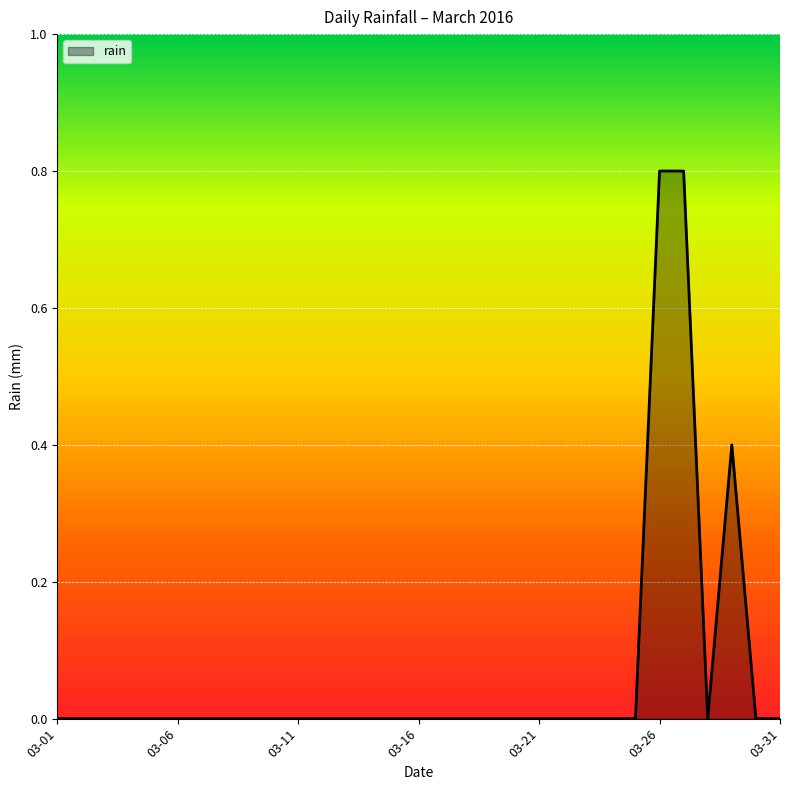

How many lines are shown in the chart?

1